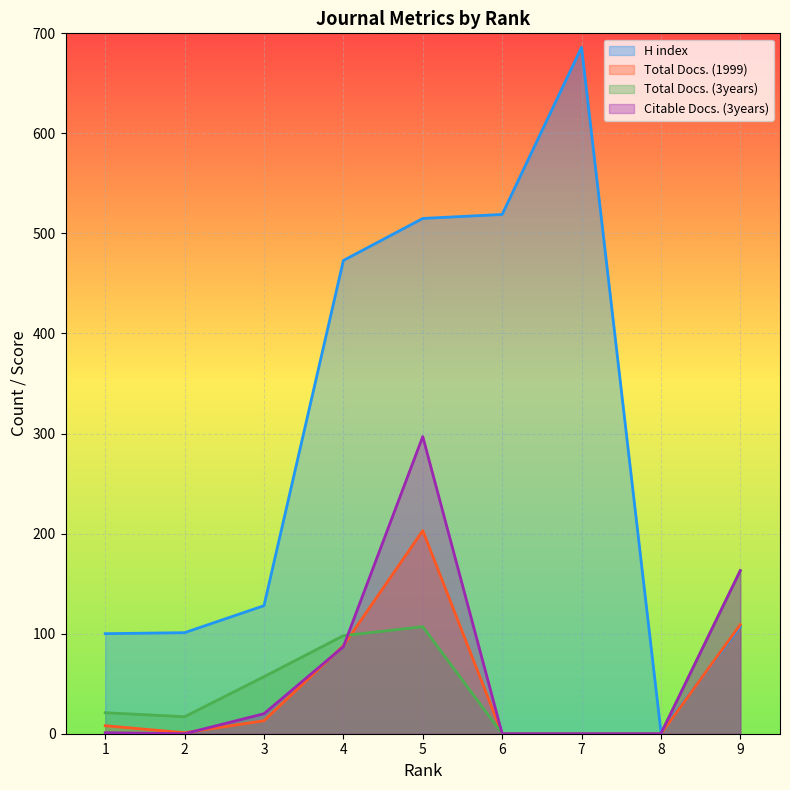

Between 1 and 9, which is larger?

9